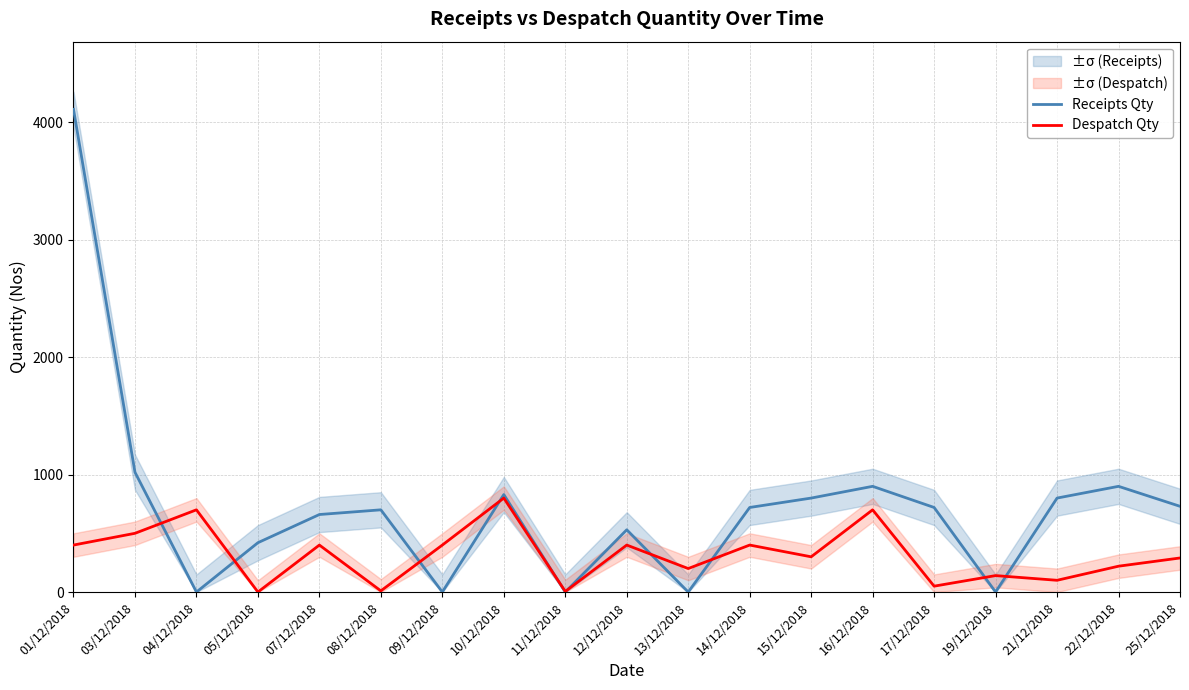

Between 04/12/2018 and 05/12/2018, which series saw the biggest shift?

Despatch Qty